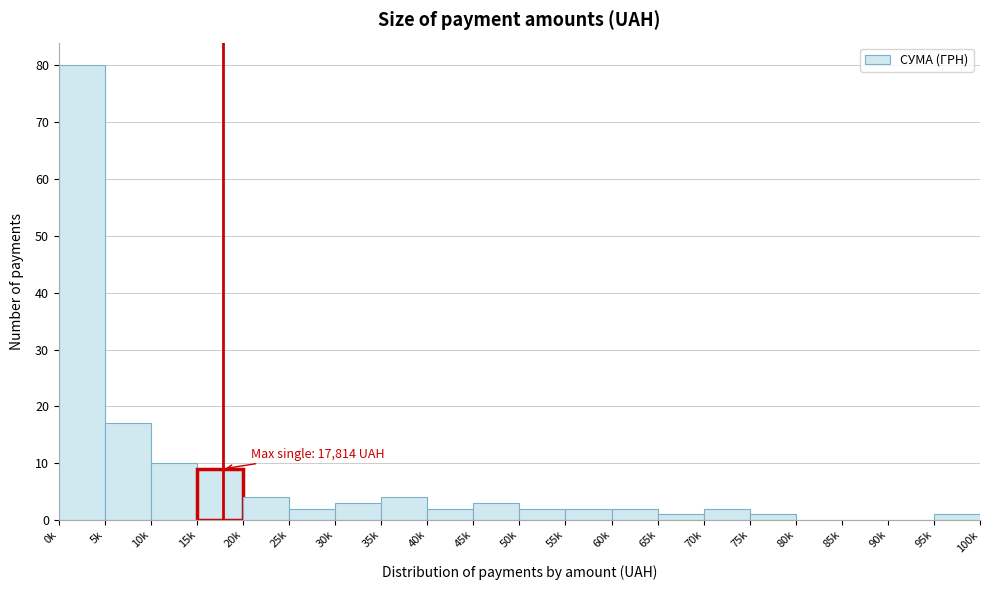

Reading left to right, what are all the values shown in this chart?

0k=80	5k=17	10k=10	15k=9	20k=4	25k=2	30k=3	35k=4	40k=2	45k=3	50k=2	55k=2	60k=2	65k=1	70k=2	75k=1	80k=0	85k=0	90k=0	95k=1